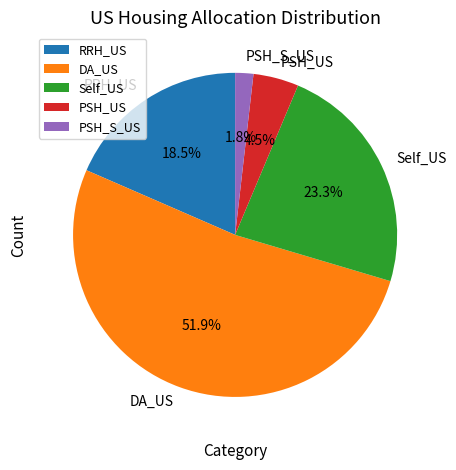

Which has a higher value, PSH_US or Self_US?

Self_US